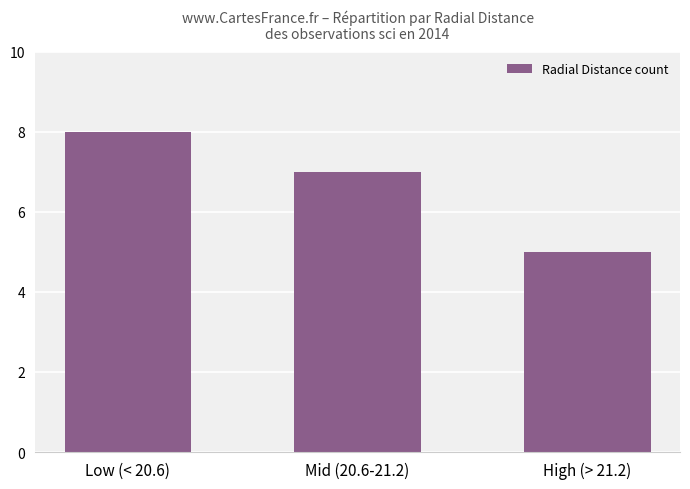

Does the chart contain stacked bars?

No